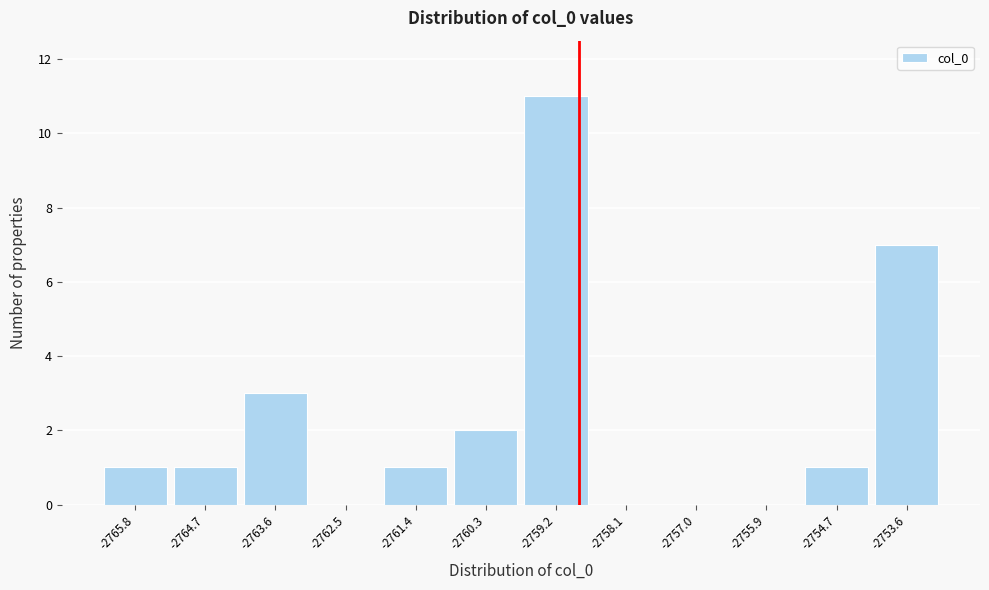

Reading left to right, list all the values displayed in this chart.

-2765.8=1	-2764.7=1	-2763.6=3	-2762.5=0	-2761.4=1	-2760.3=2	-2759.2=11	-2758.1=0	-2757.0=0	-2755.9=0	-2754.7=1	-2753.6=7